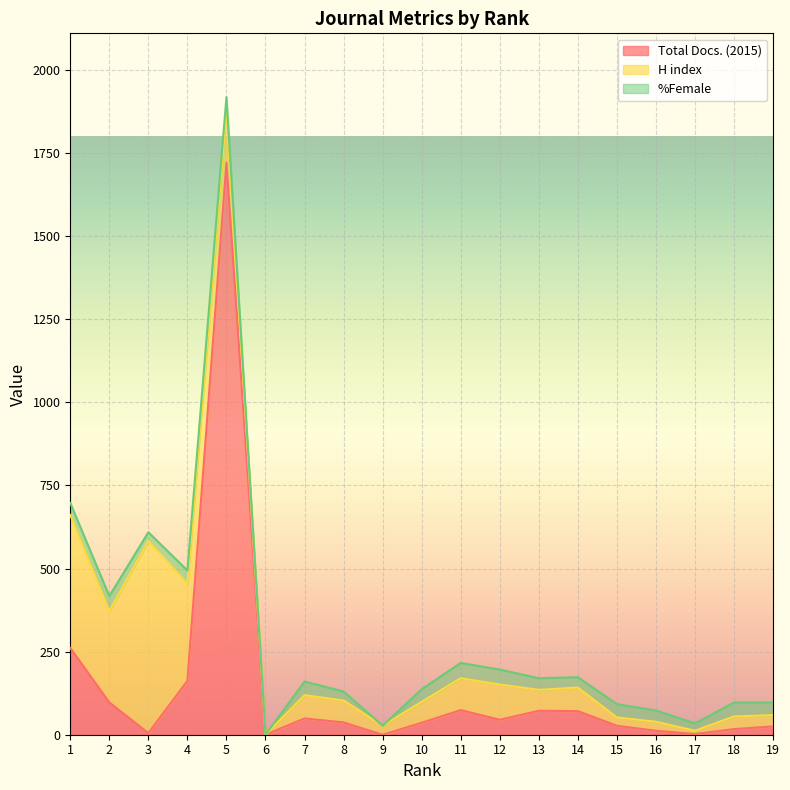

At how many categories does at least one series exceed 812?

1